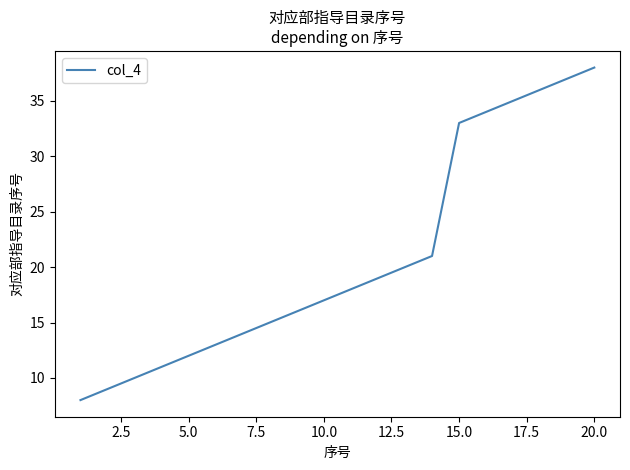

What is the maximum value shown in the chart?

38